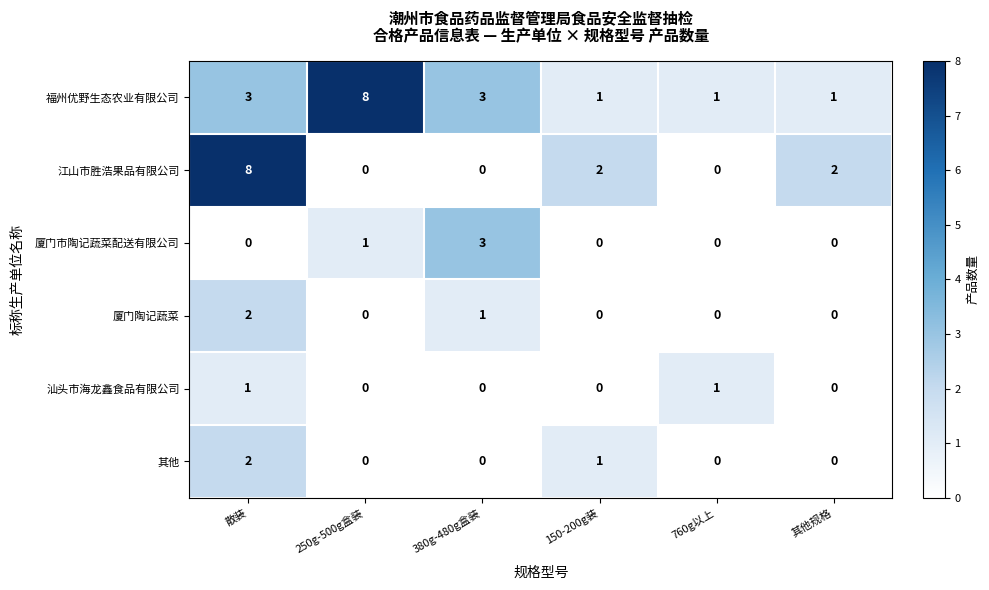

At which category is the sum across all series the highest?

散装